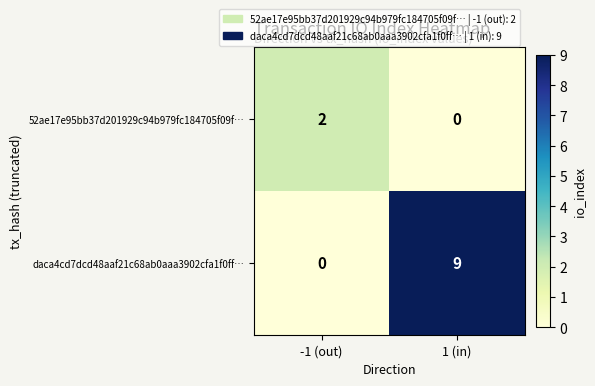

True or false: 52ae17e95bb37d201929c94b979fc184705f09f… has a value of 1 at 1 (in).

False